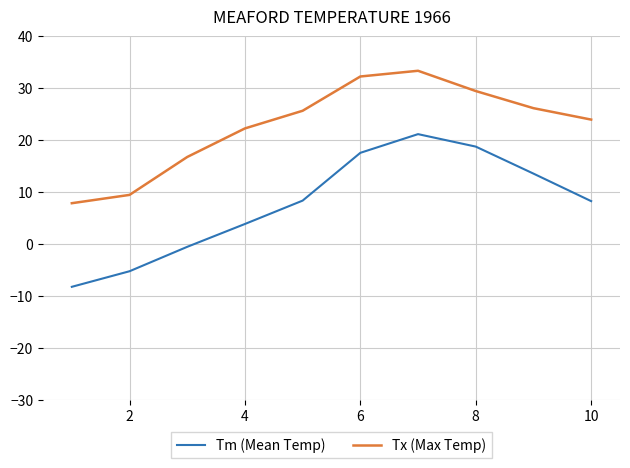

Which series has the largest total across all categories?

Tx (Max Temp)